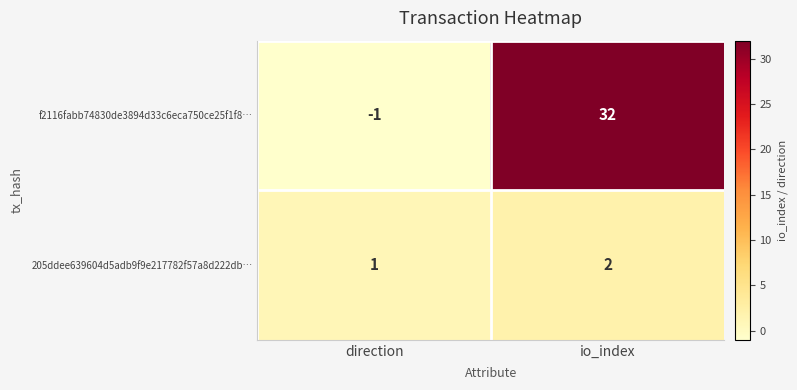

True or false: 205ddee639604d5adb9f9e217782f57a8d222db… has a value of 1 at io_index.

False